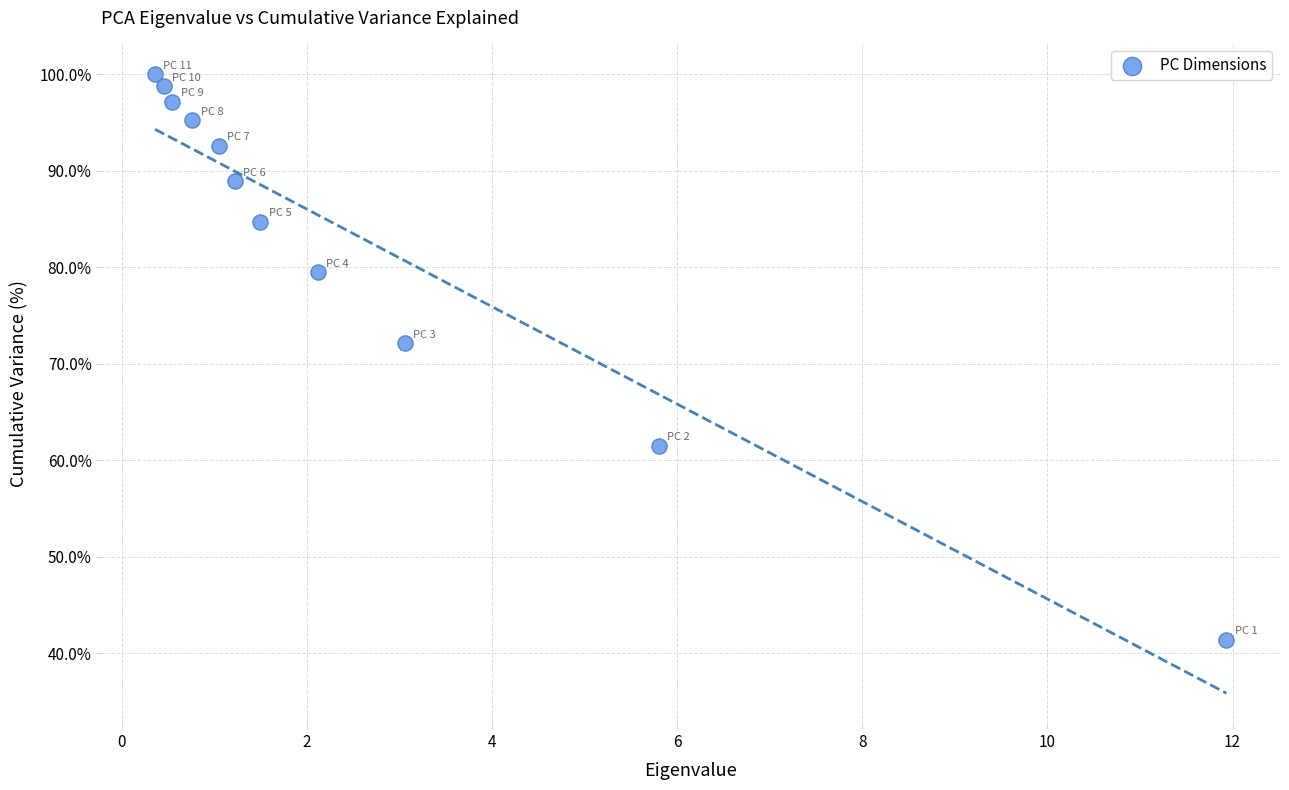

What is the average Y value?

82.9